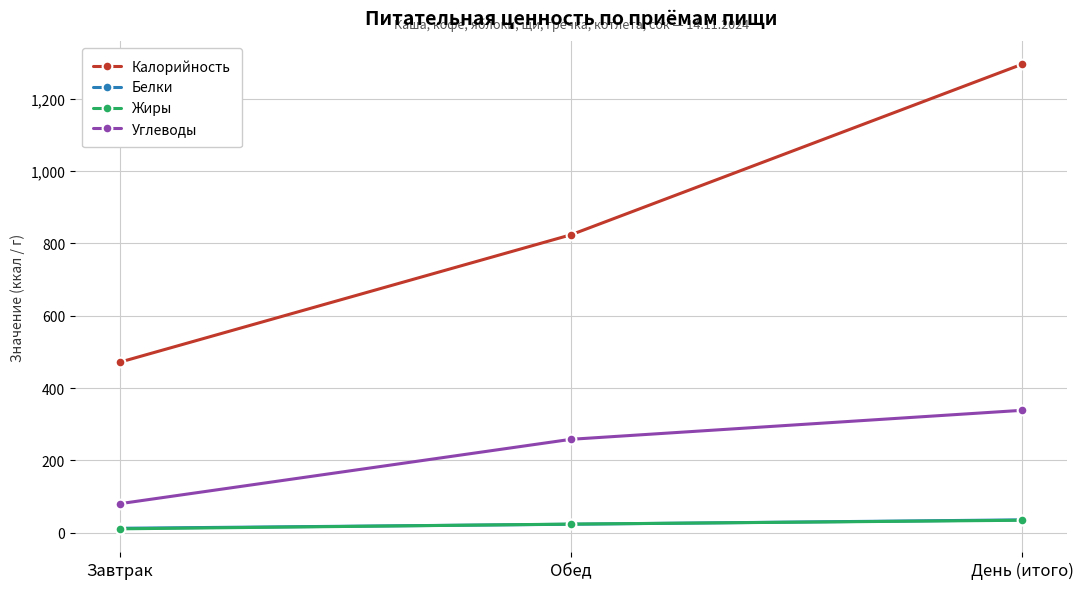

What position from the left is День (итого)?

3